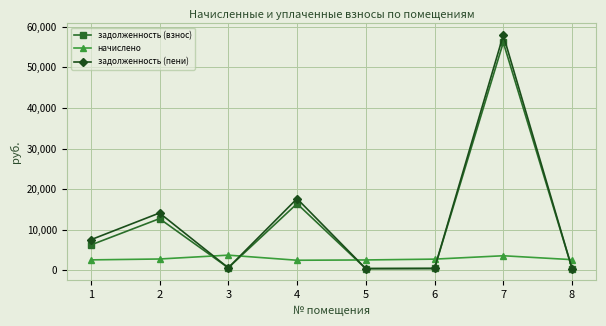

What is the greatest value displayed?

57930.3